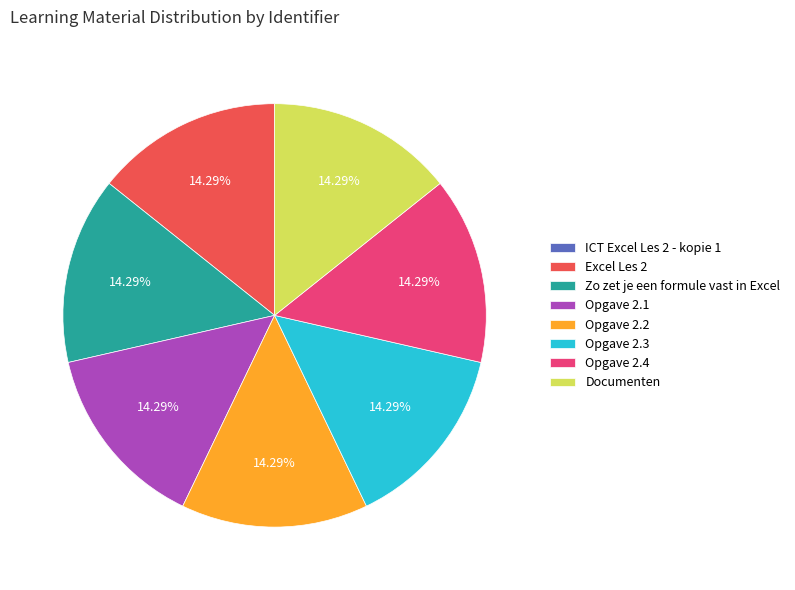

The Opgave 2.1 slice represents 14% of the pie. True or false?

True